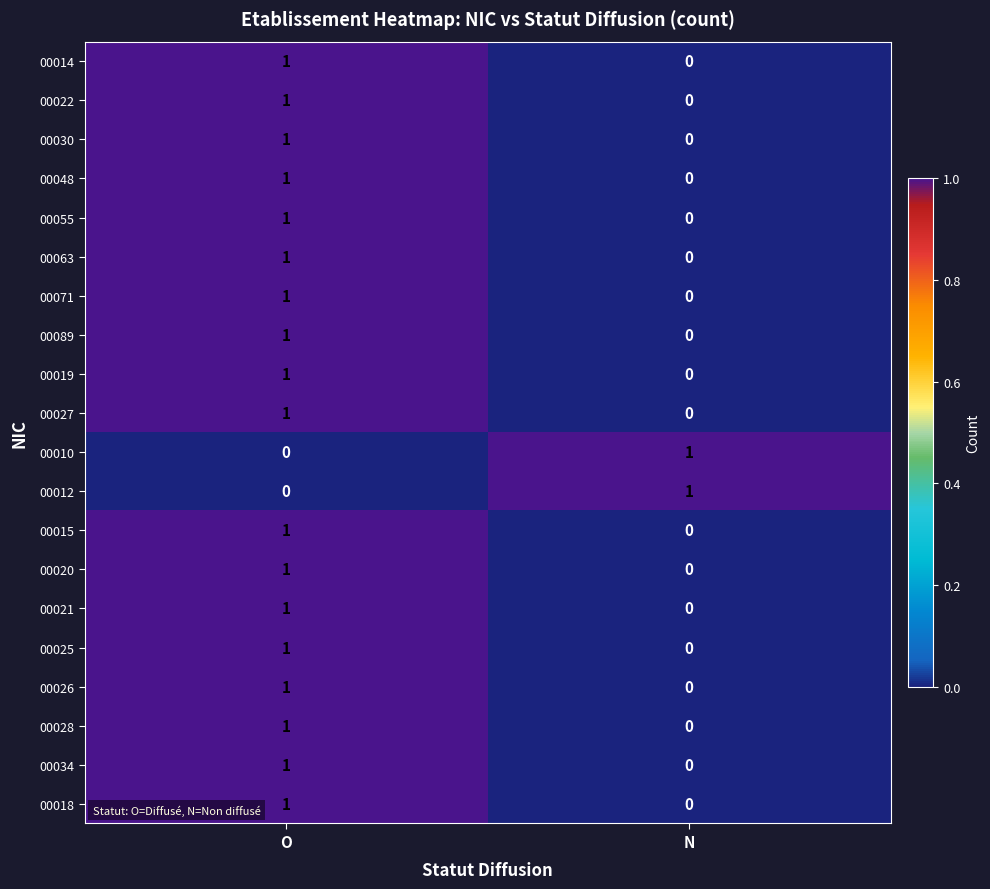

What is the spread (max minus min) of values at N?

1